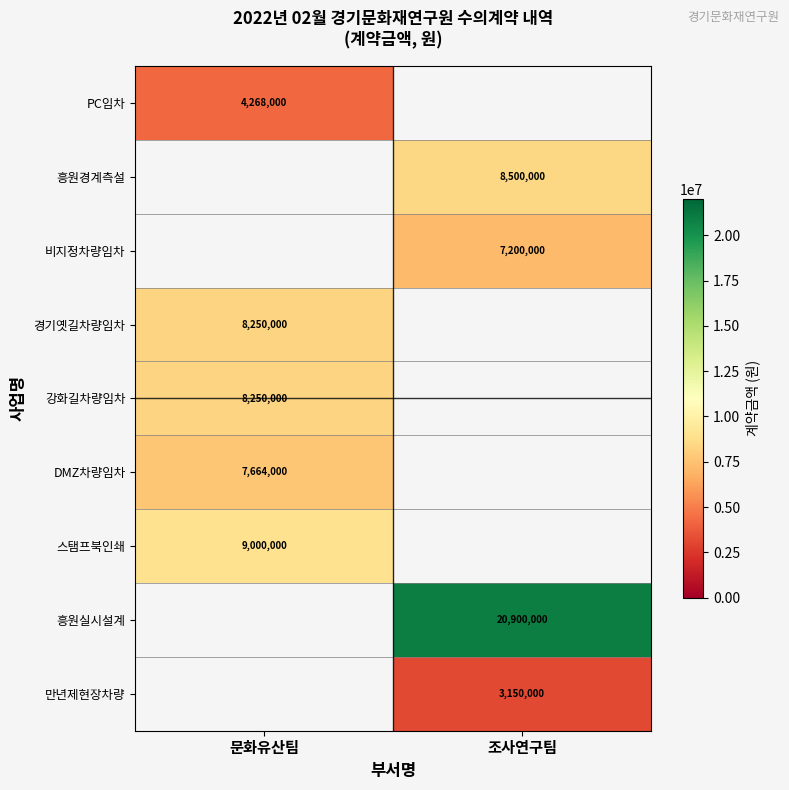

The 강화길차량임차 series shows 8250000 at 문화유산팀. True or false?

True